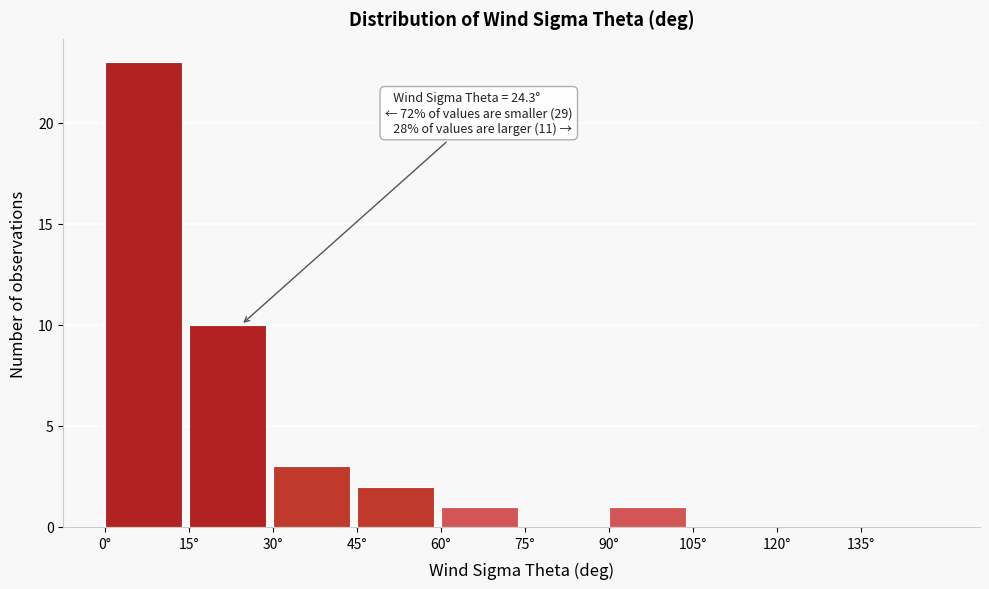

Which range on the x-axis has the tallest bar?

0 to 15